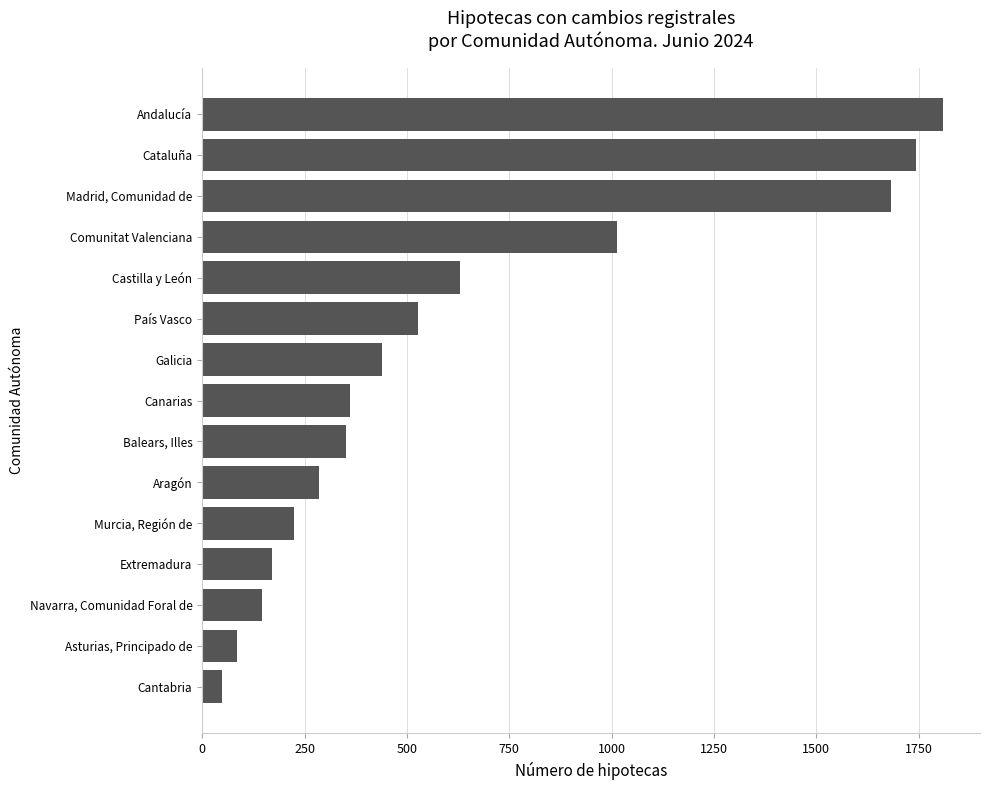

Rank the categories by value from lowest to highest.

Cantabria, Asturias, Principado de, Navarra, Comunidad Foral de, Extremadura, Murcia, Región de, Aragón, Balears, Illes, Canarias, Galicia, País Vasco, Castilla y León, Comunitat Valenciana, Madrid, Comunidad de, Cataluña, Andalucía